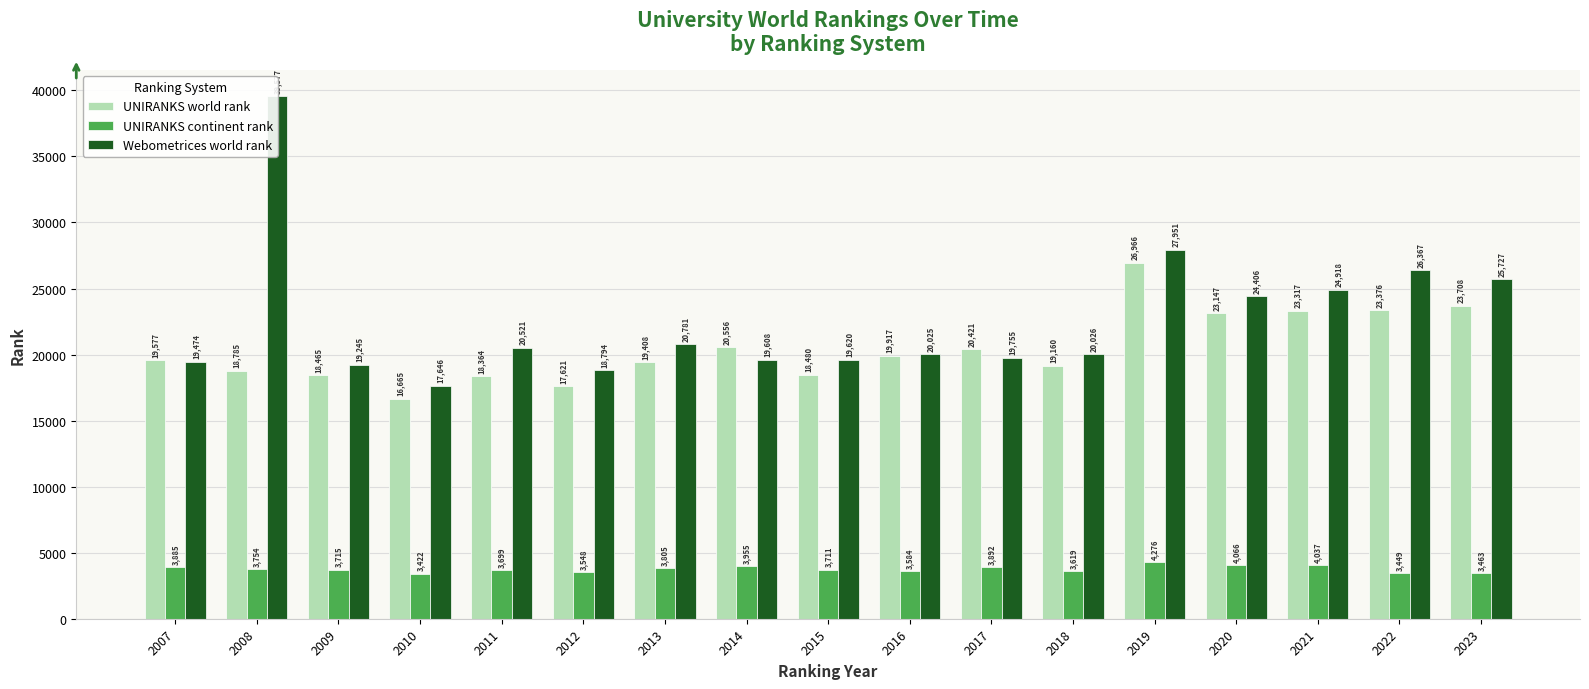

What is the difference between the maximum and minimum values in the Webometrices world rank series?

21931